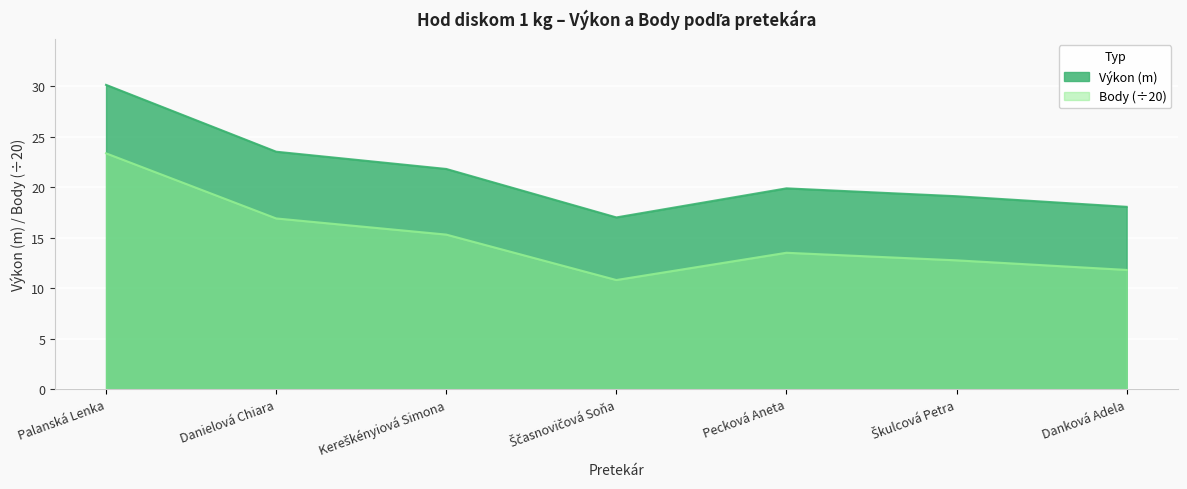

What are all the series names shown in the legend?

Výkon (m), Body (÷20)